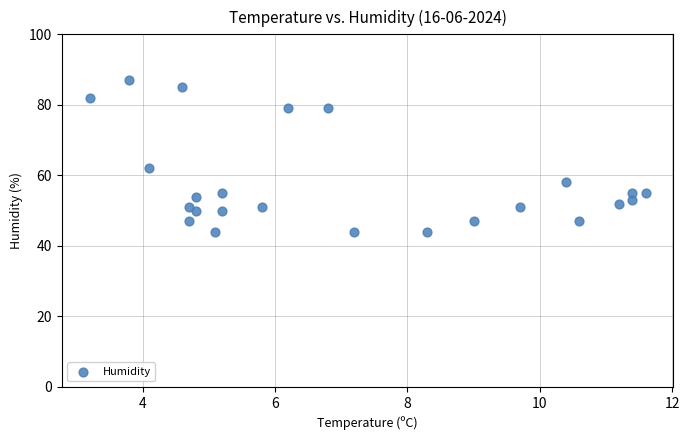

What Y value in the scatter plot is closest to 65?

62